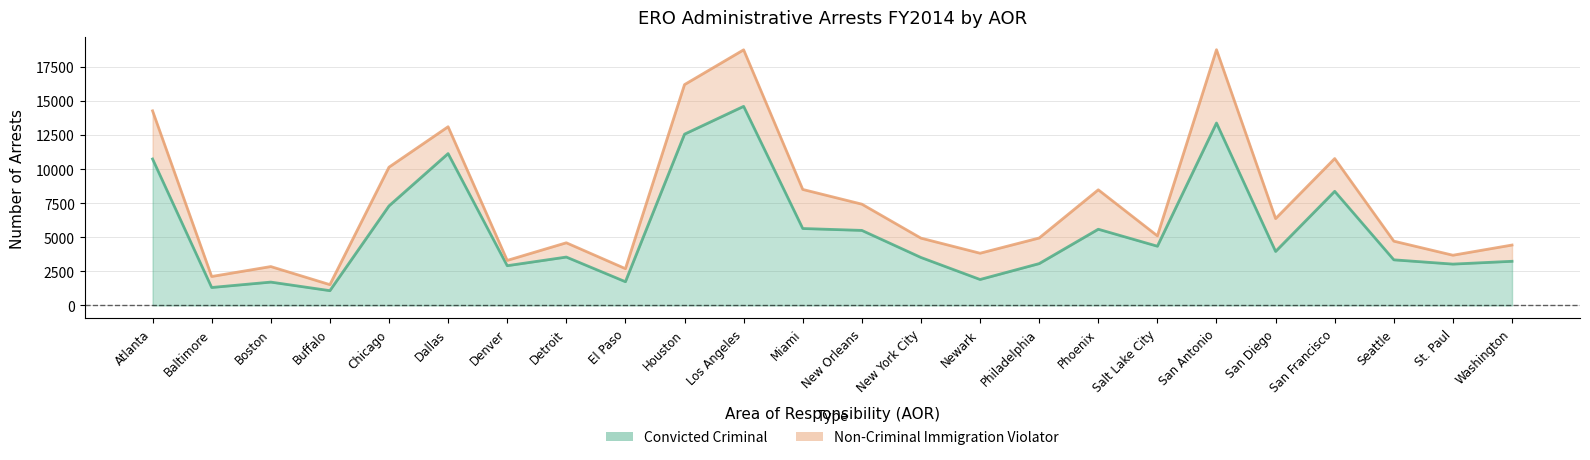

Is it true that the value at Buffalo is 1084?

True